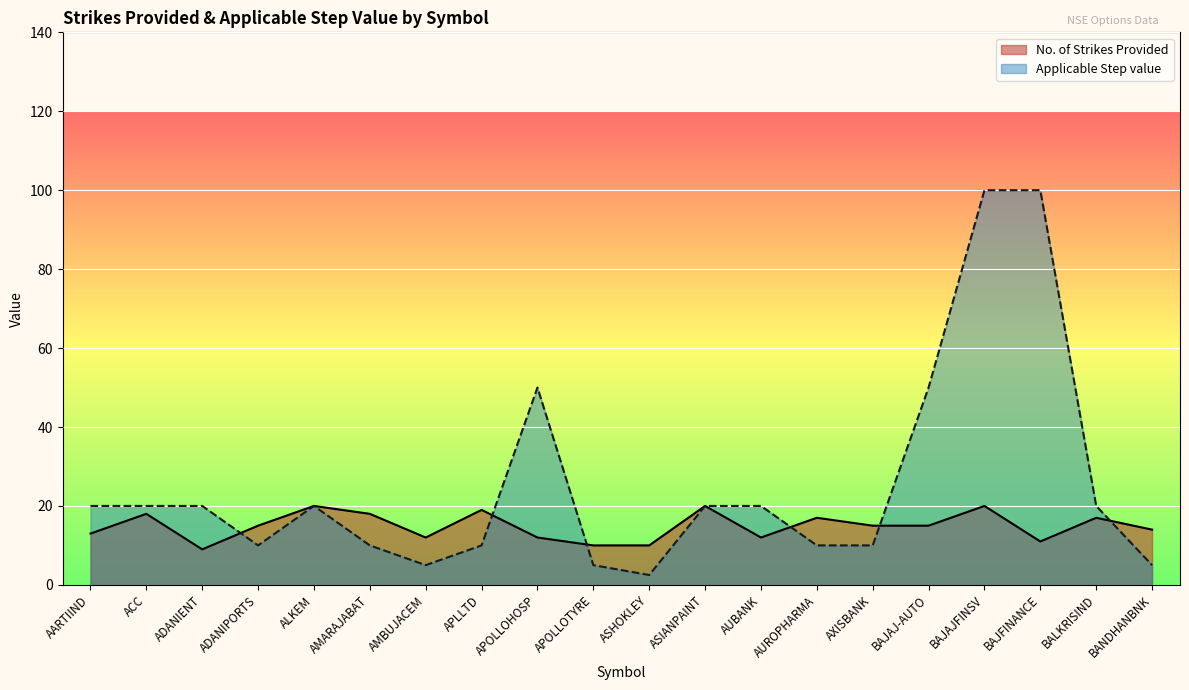

True or false: No. of Strikes Provided has a value of 22.8 at AXISBANK.

False